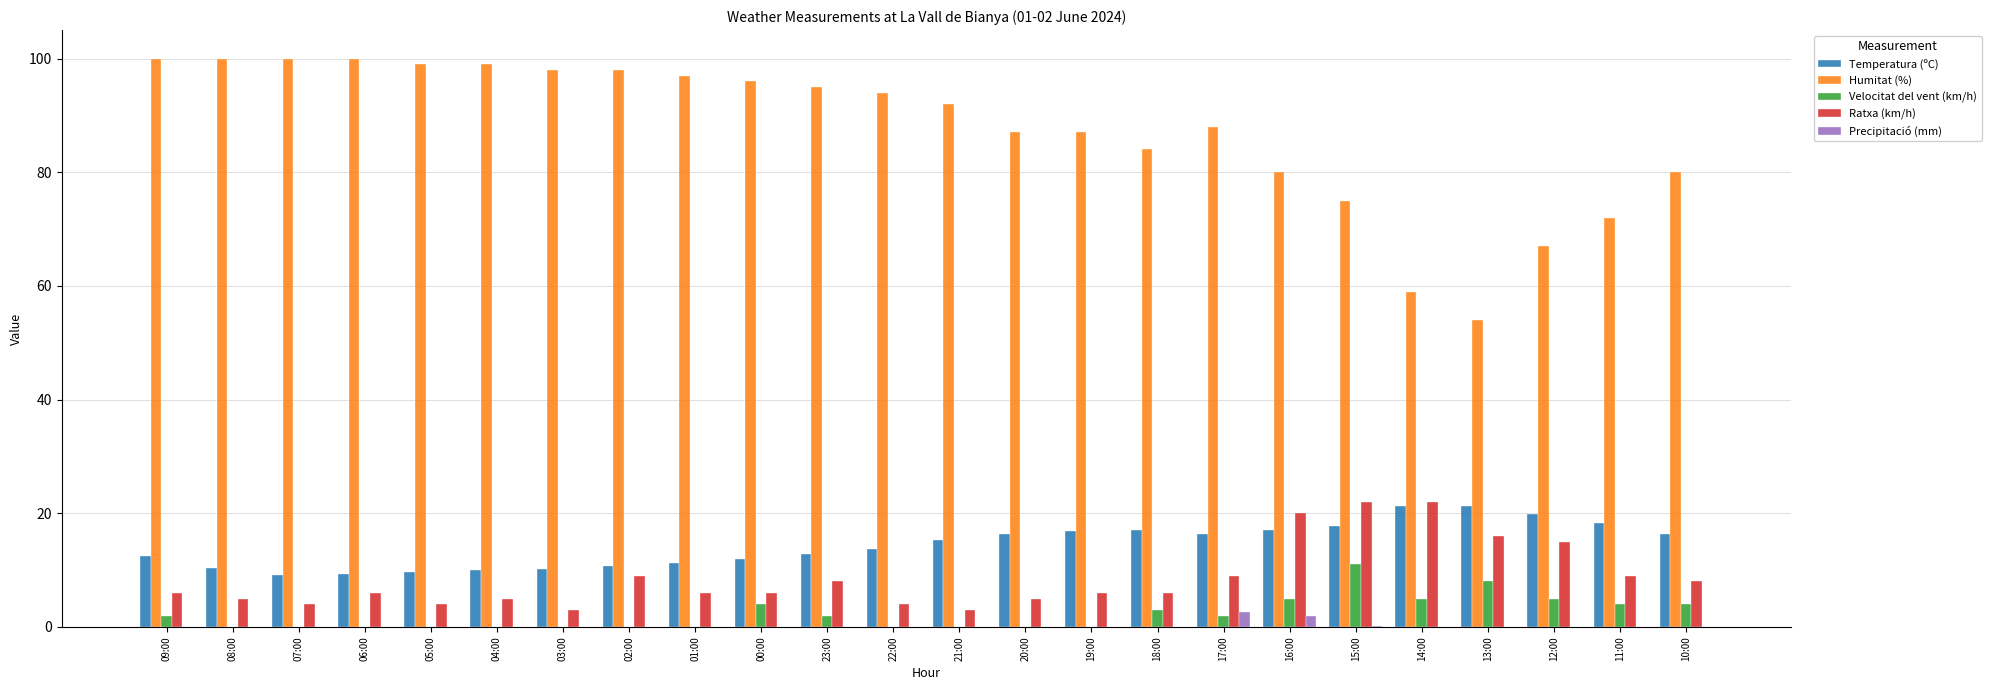

What is the maximum value for Humitat (%)?

100.0